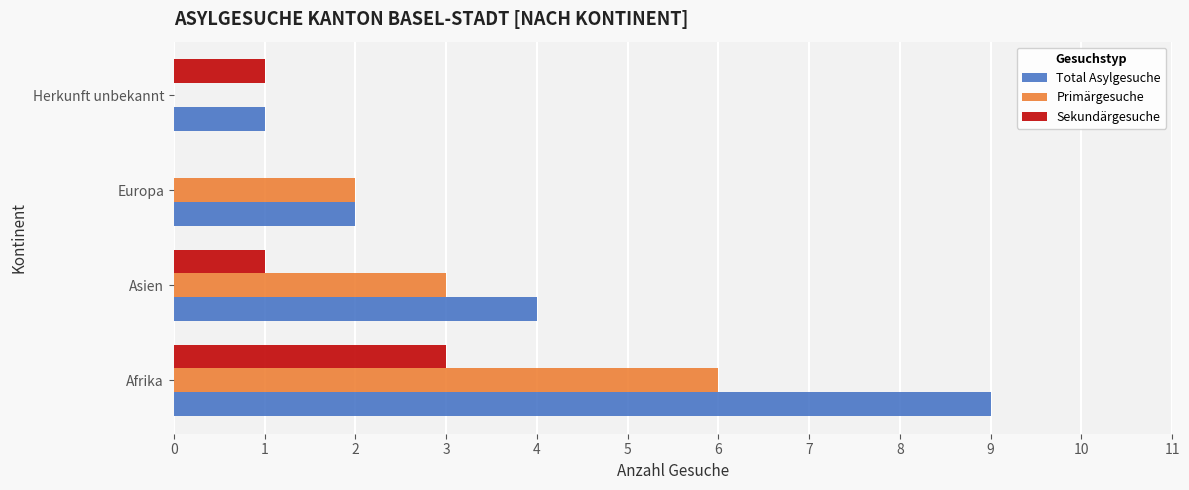

Count the Primärgesuche values in the range 2 to 6.

3